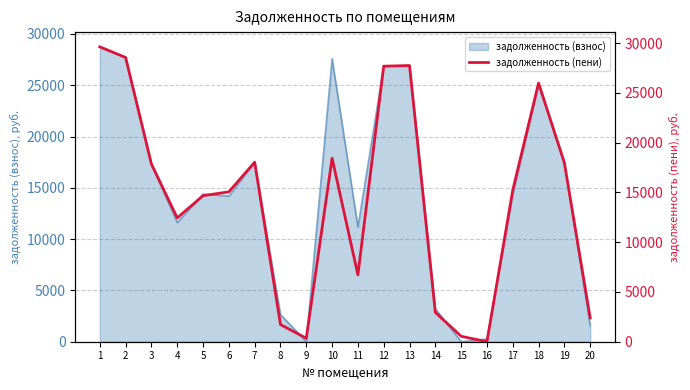

How many interior local valleys (lower than both neighbors) does the data have?

4